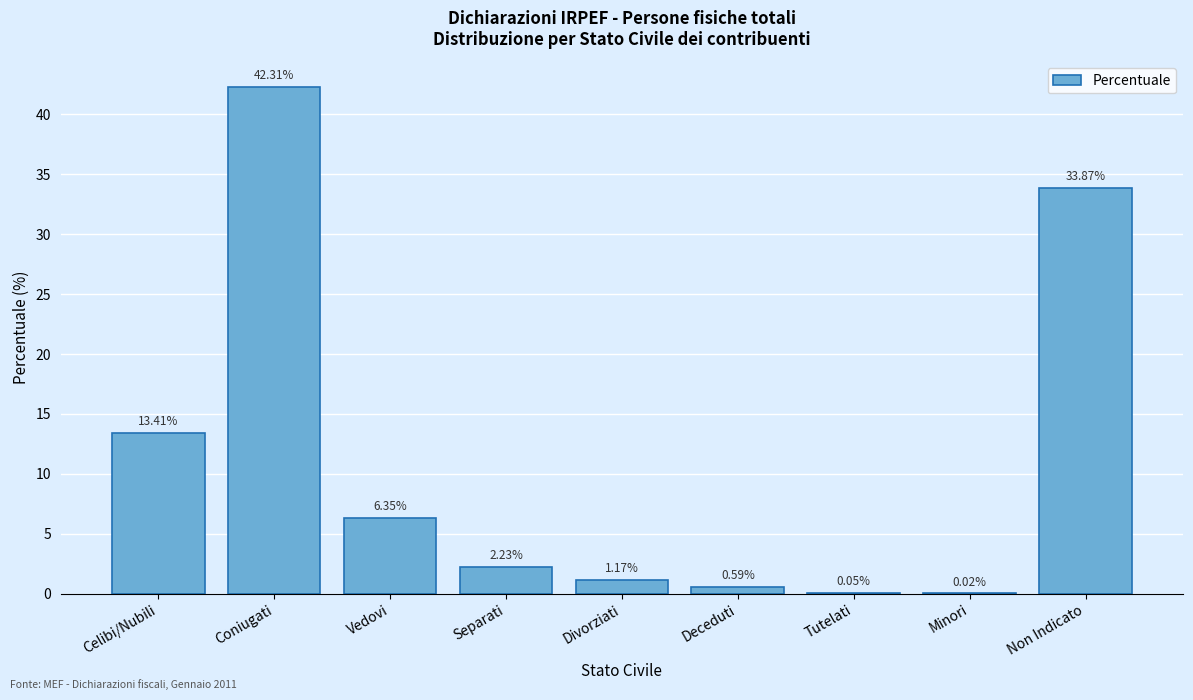

Where is the data nearest to the value 21?

Celibi/Nubili